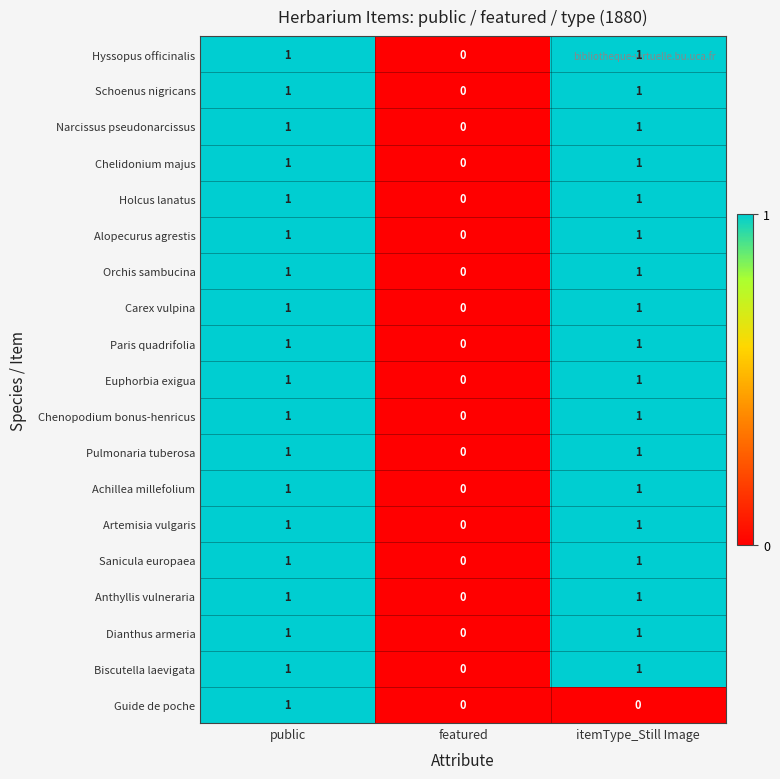

What is the total value across all series at itemType_Still Image?

18